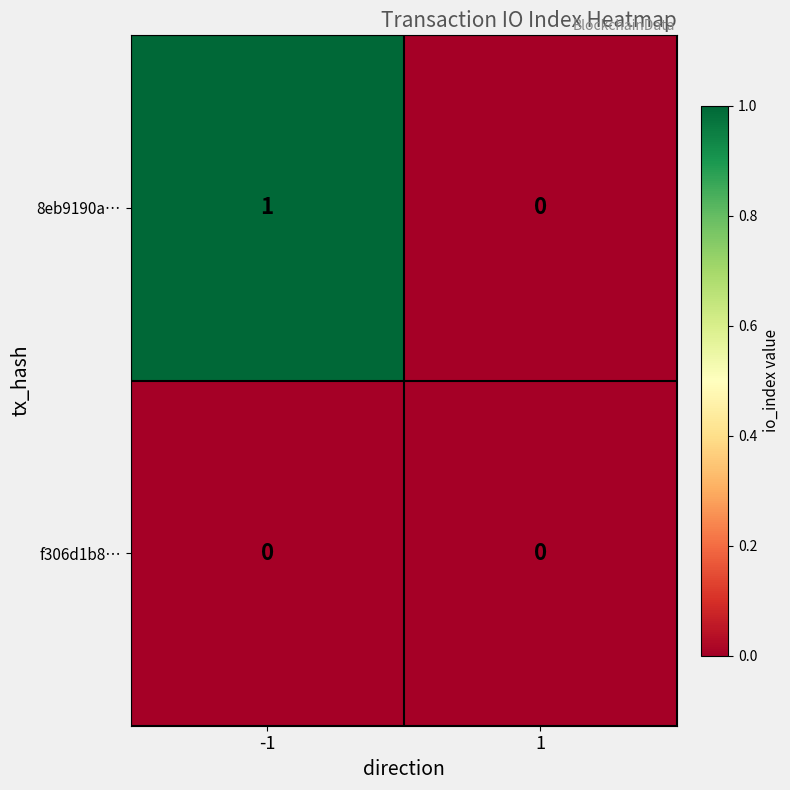

Which series has the largest total across all categories?

8eb9190a…